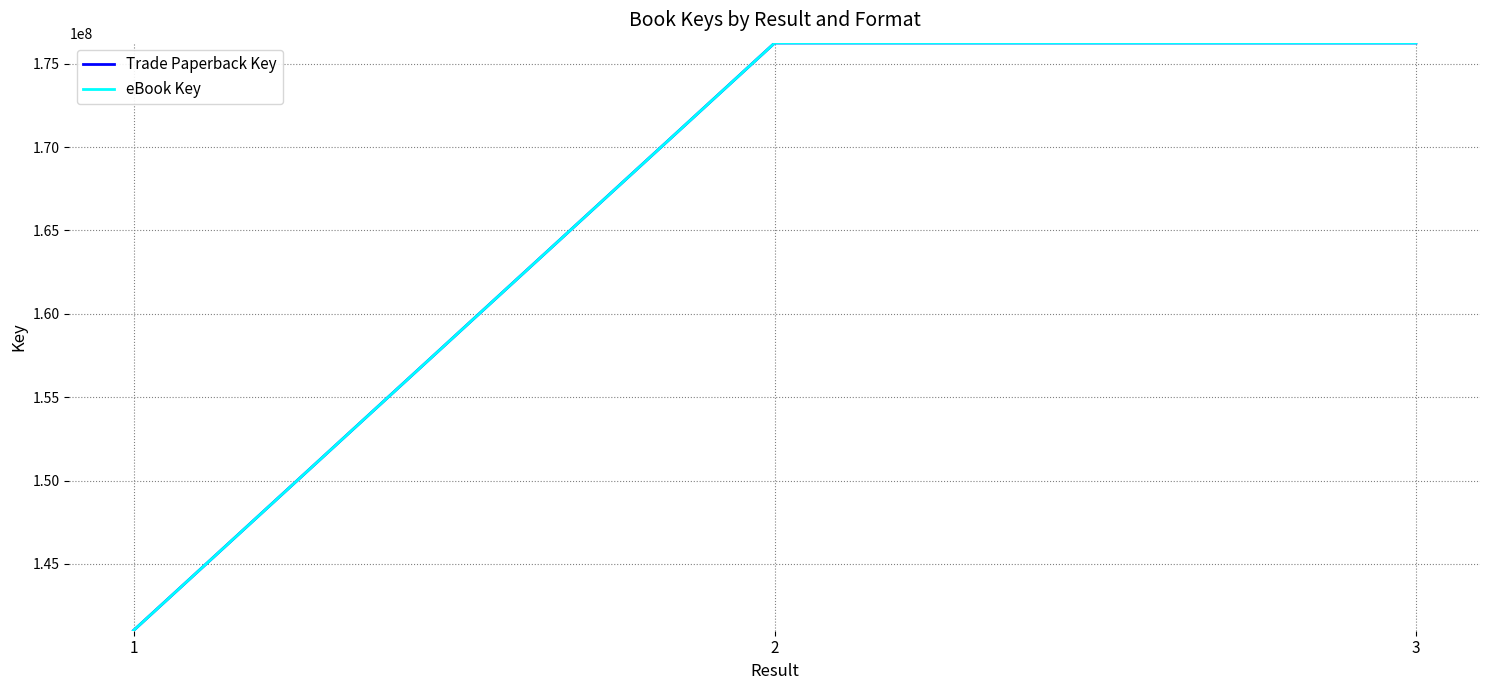

Where is eBook Key nearest to the value 158626953?

3